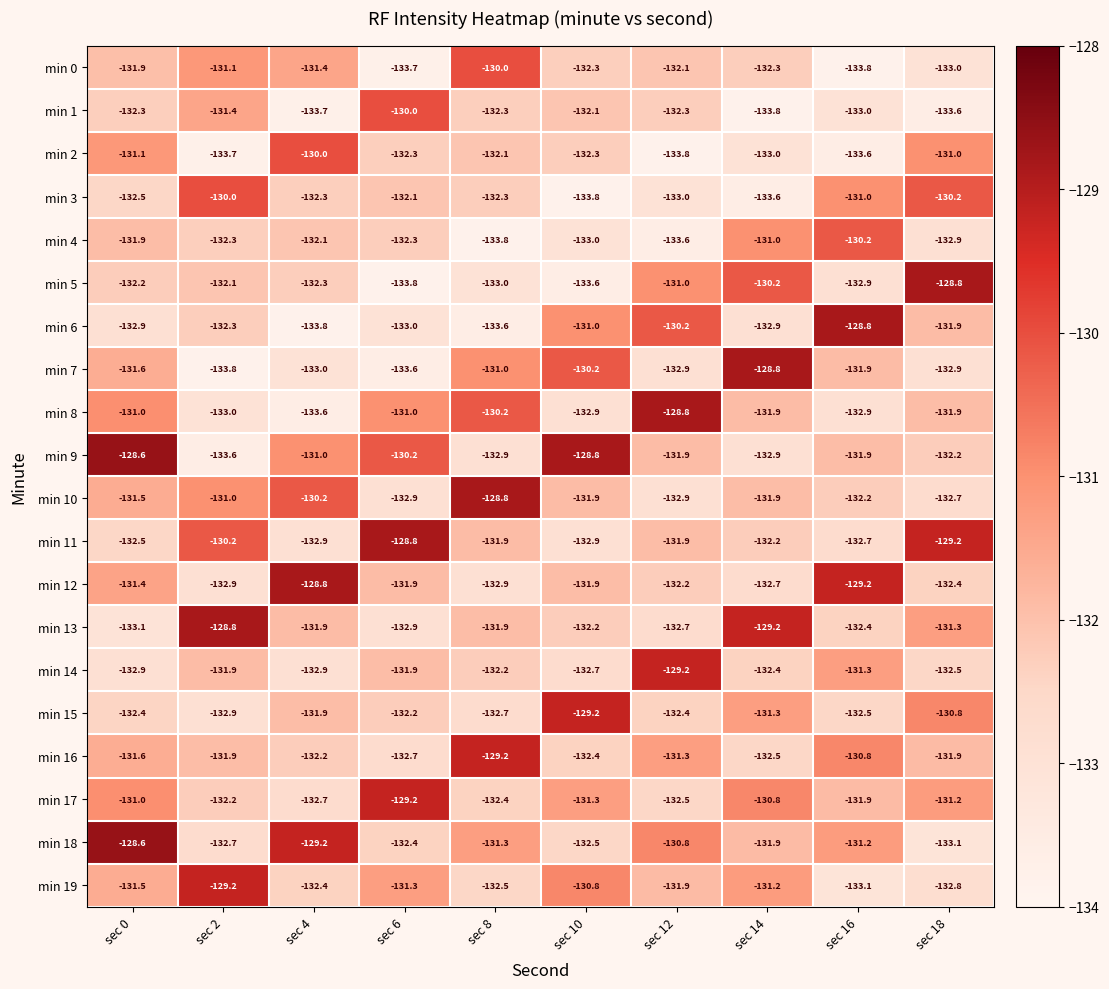

Which series changed the most between sec 0 and sec 10?

min 18